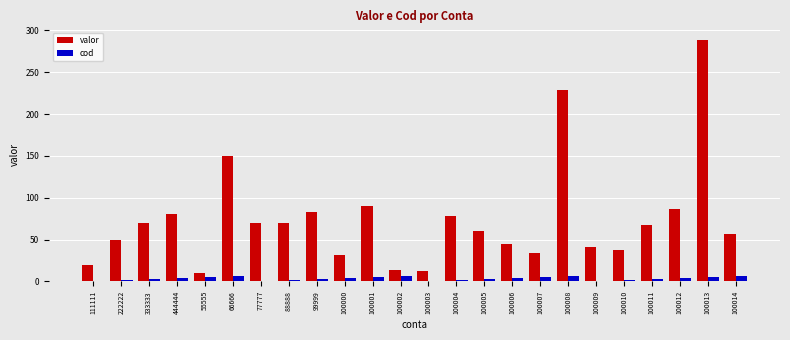

Is it true that valor equals 150 at 66666?

True